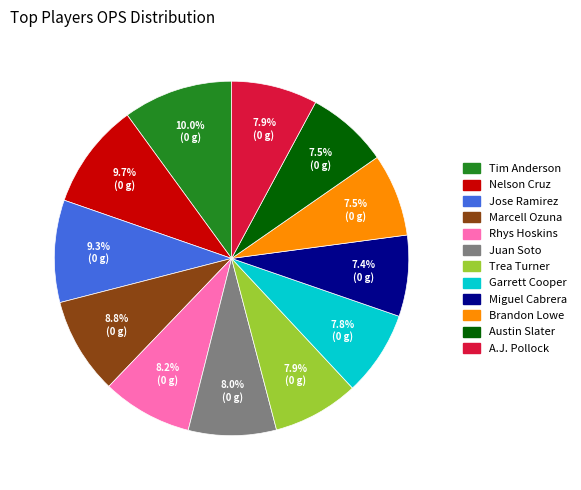

Count the number of slices in the pie.

12